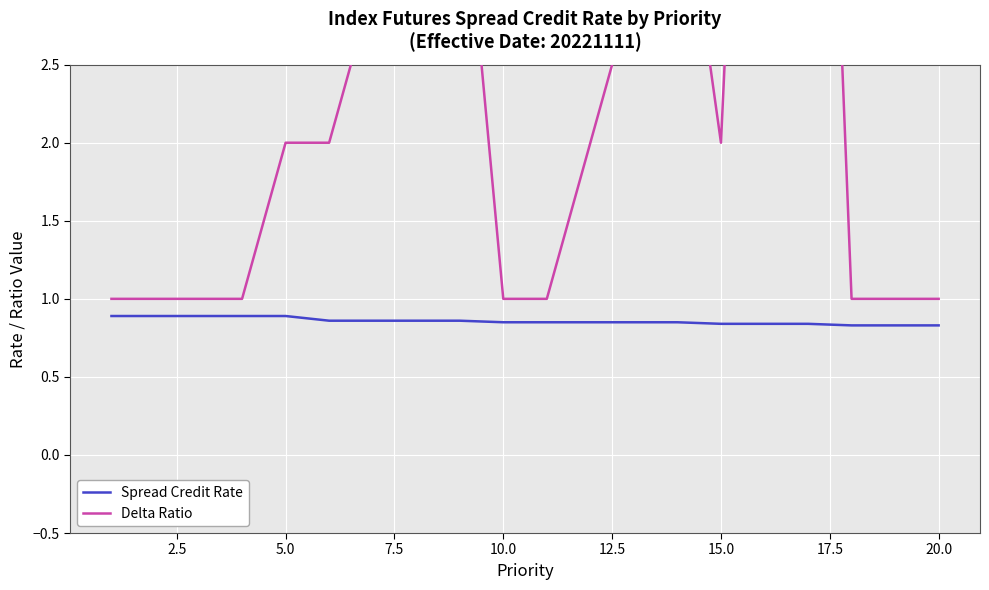

True or false: Spread Credit Rate has a value of 1.6 at 5.0.

False